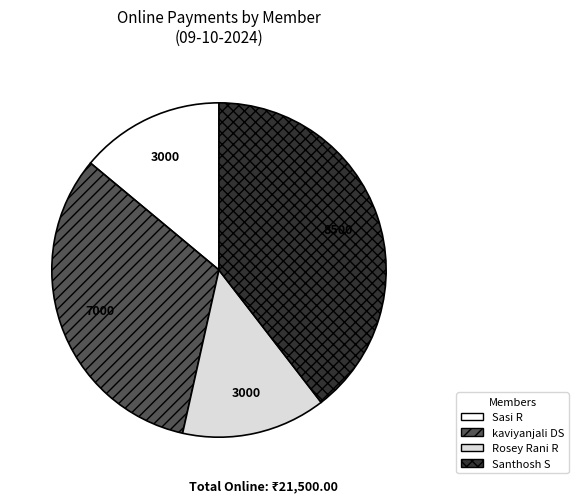

Does any single category account for the majority?

No